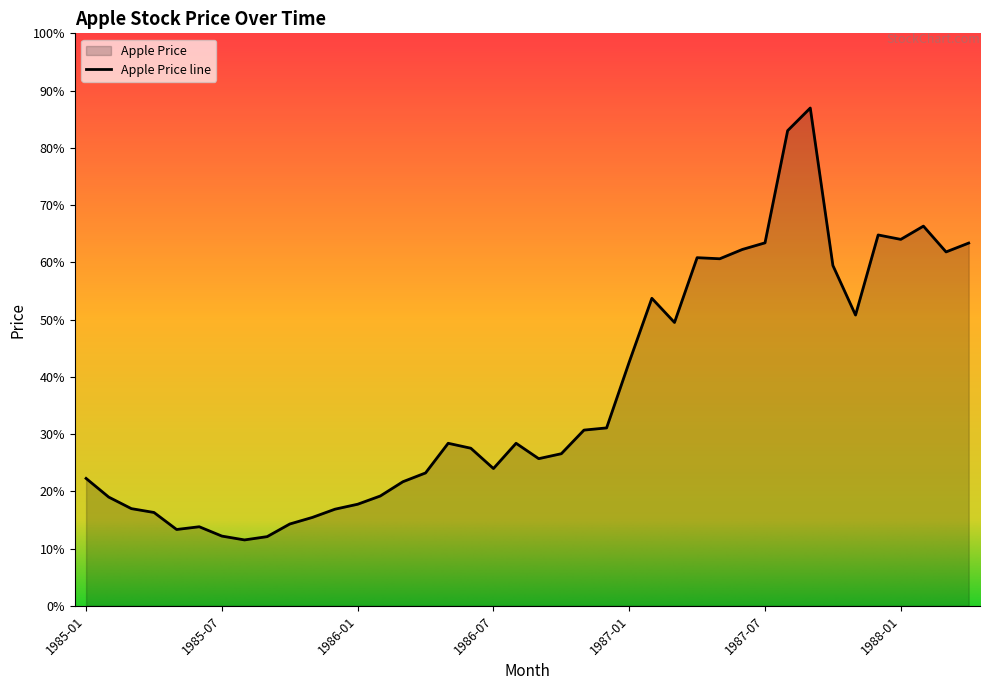

The value at 1986-07 is 0.0. True or false?

False